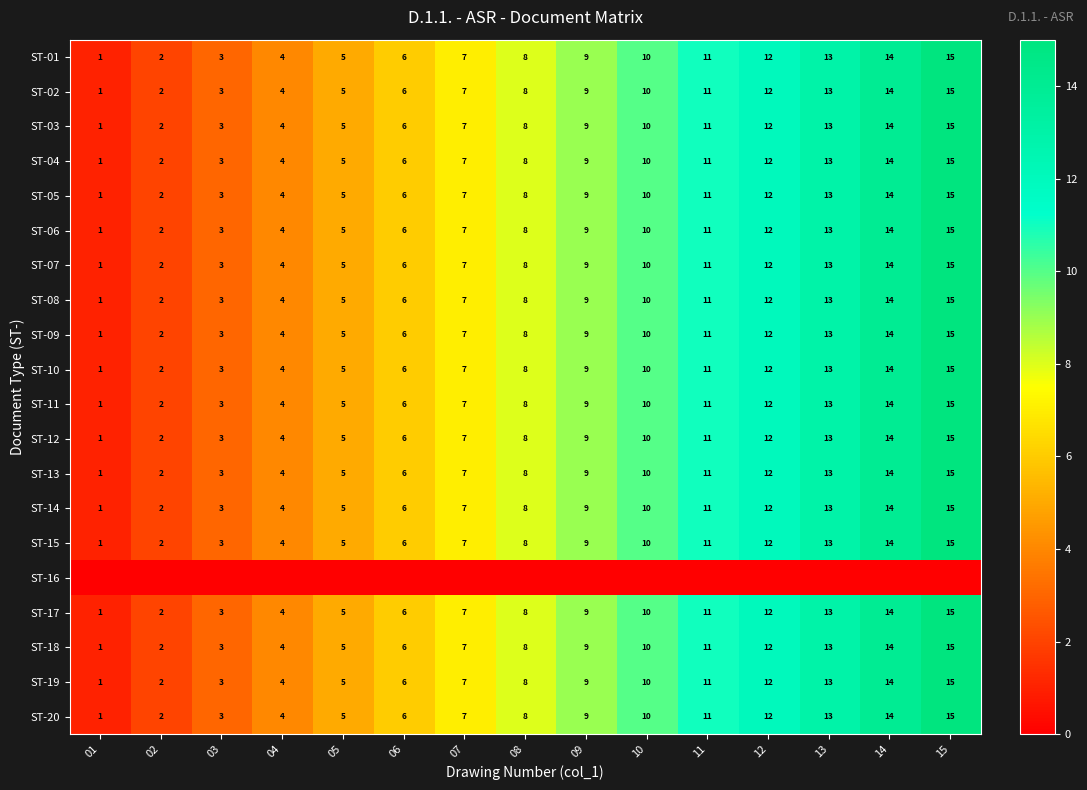

The ST-08 series shows 4 at 04. True or false?

True